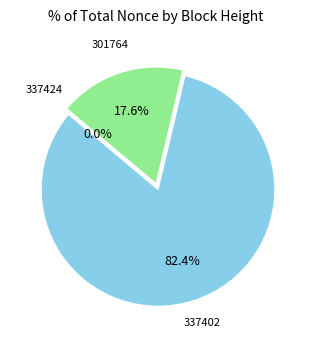

Is the sum of 337402 and 301764 greater than half?

Yes